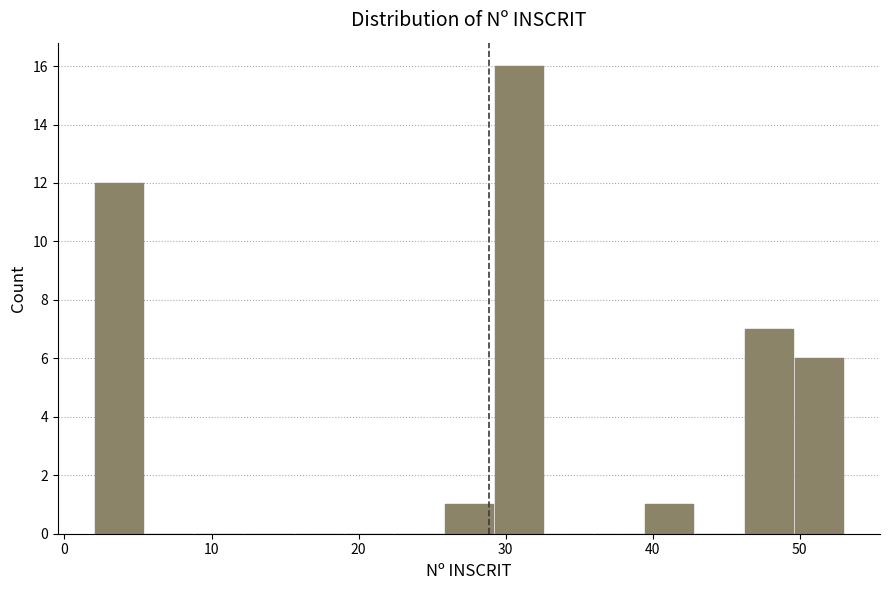

Read against the x-axis, roughly where is the centre of the tallest bar?

31